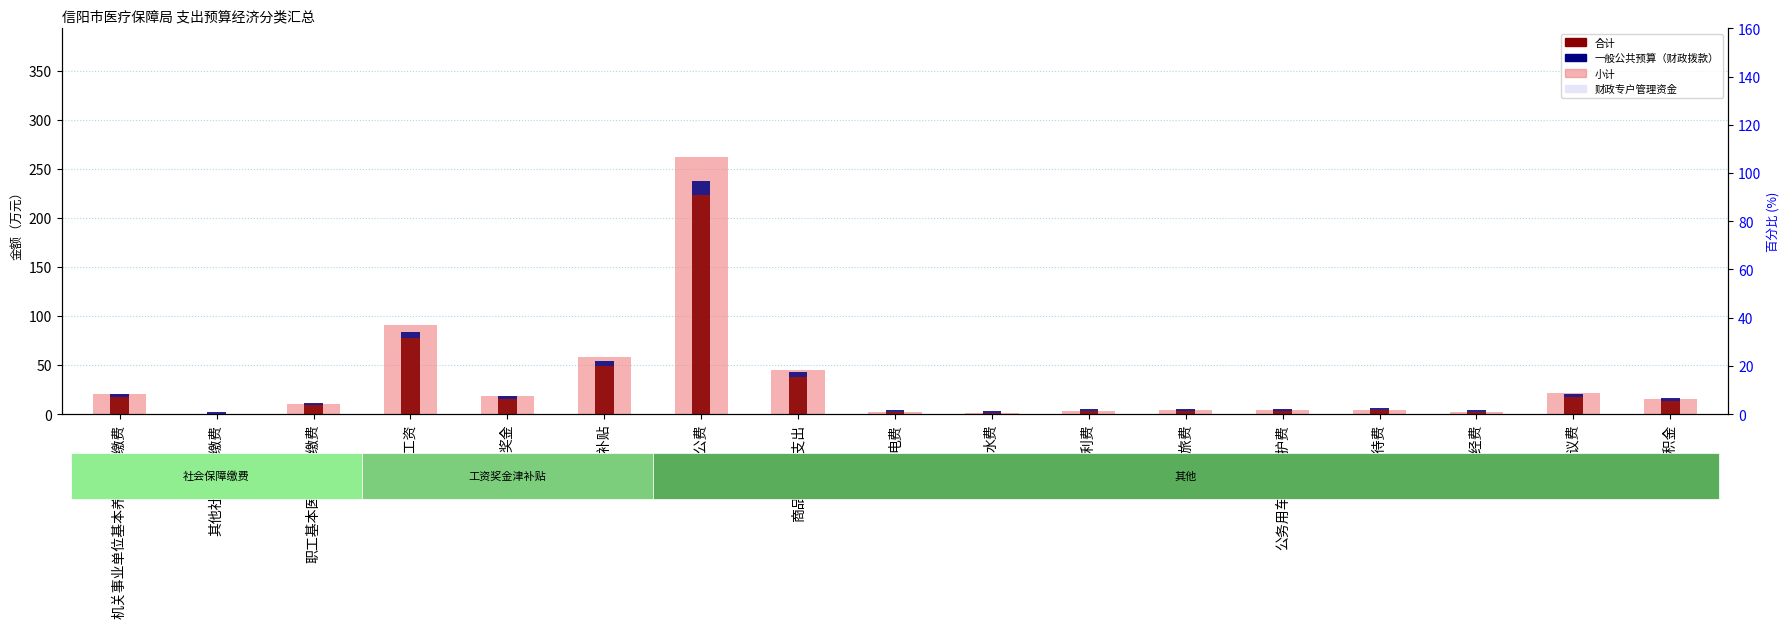

What is the maximum value shown in the chart?

262.1